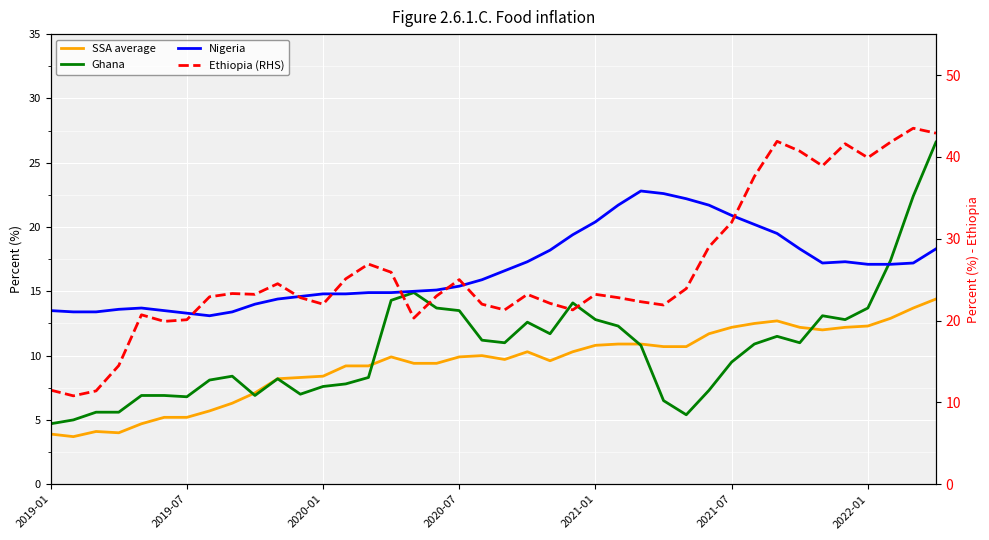

Which category has the highest value across all series?

38